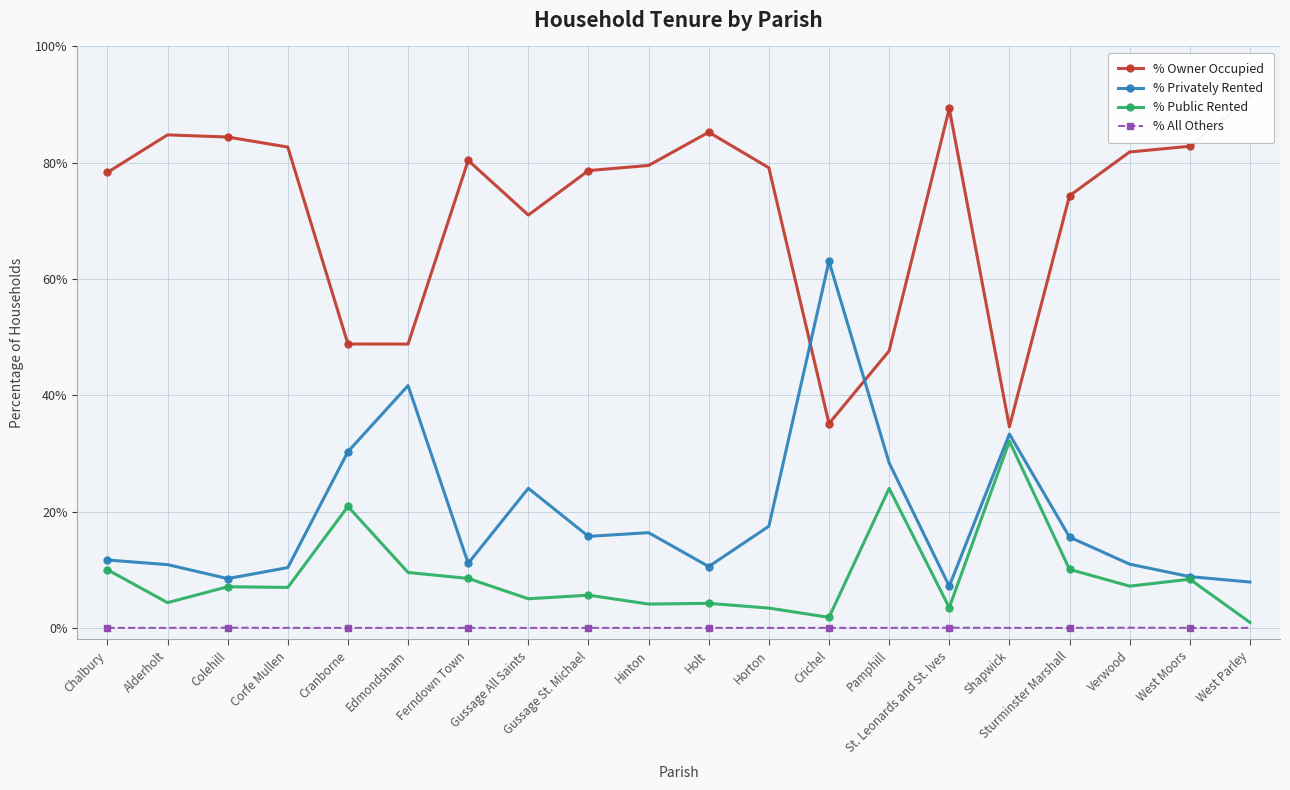

Reading right to left, extract all data points from this chart.

% Owner Occupied: 91.2	82.8	81.8	74.3	34.6	89.3	47.6	35.1	79.1	85.2	79.5	78.7	71.0	80.4	48.8	48.8	82.7	84.4	84.8	78.3
% Privately Rented: 7.9	8.8	10.9	15.6	33.3	7.2	28.4	63.1	17.5	10.5	16.4	15.7	24.0	11.1	41.7	30.3	10.4	8.5	10.9	11.7
% Public Rented: 0.9	8.4	7.2	10.1	32.1	3.5	24.0	1.8	3.4	4.2	4.1	5.6	5.0	8.5	9.5	20.9	7.0	7.1	4.3	10.0
% All Others: 0.0	0.0	0.0	0.0	0.0	0.0	0.0	0.0	0.0	0.0	0.0	0.0	0.0	0.0	0.0	0.0	0.0	0.0	0.0	0.0